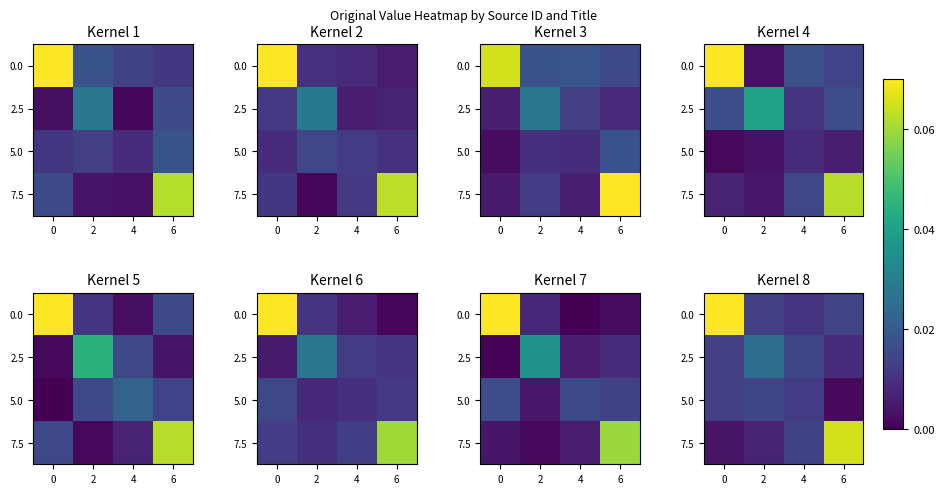

What is the total value across all series at 0?

0.1